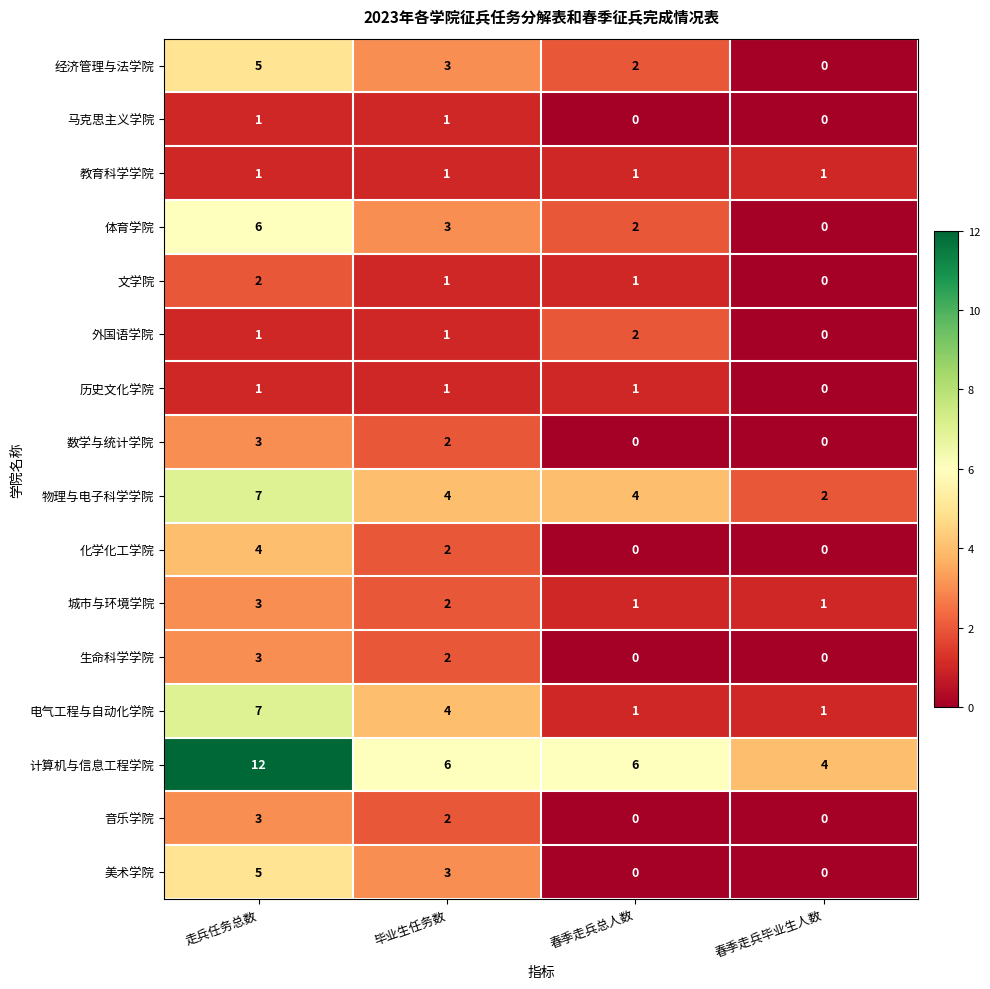

What is the sum of the 外国语学院 values at 春季走兵总人数 and 毕业生任务数?

3